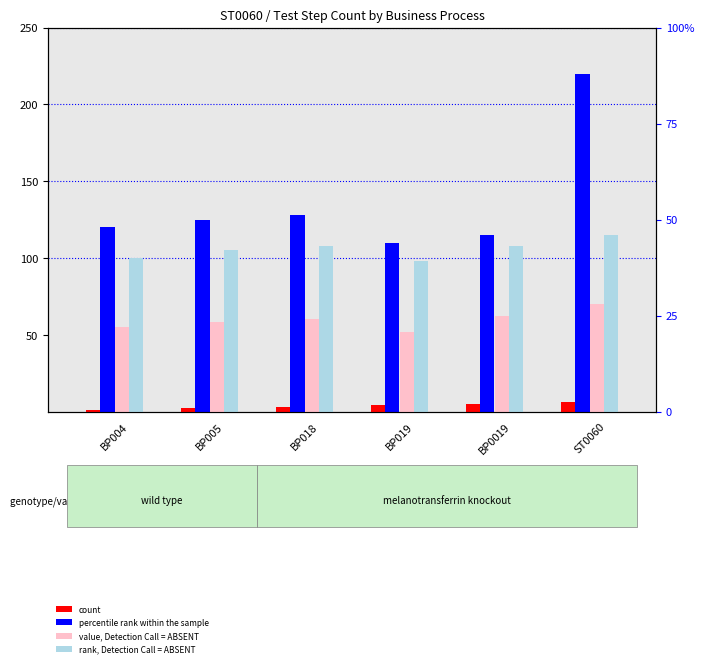

What is the maximum value for percentile rank within the sample?

220